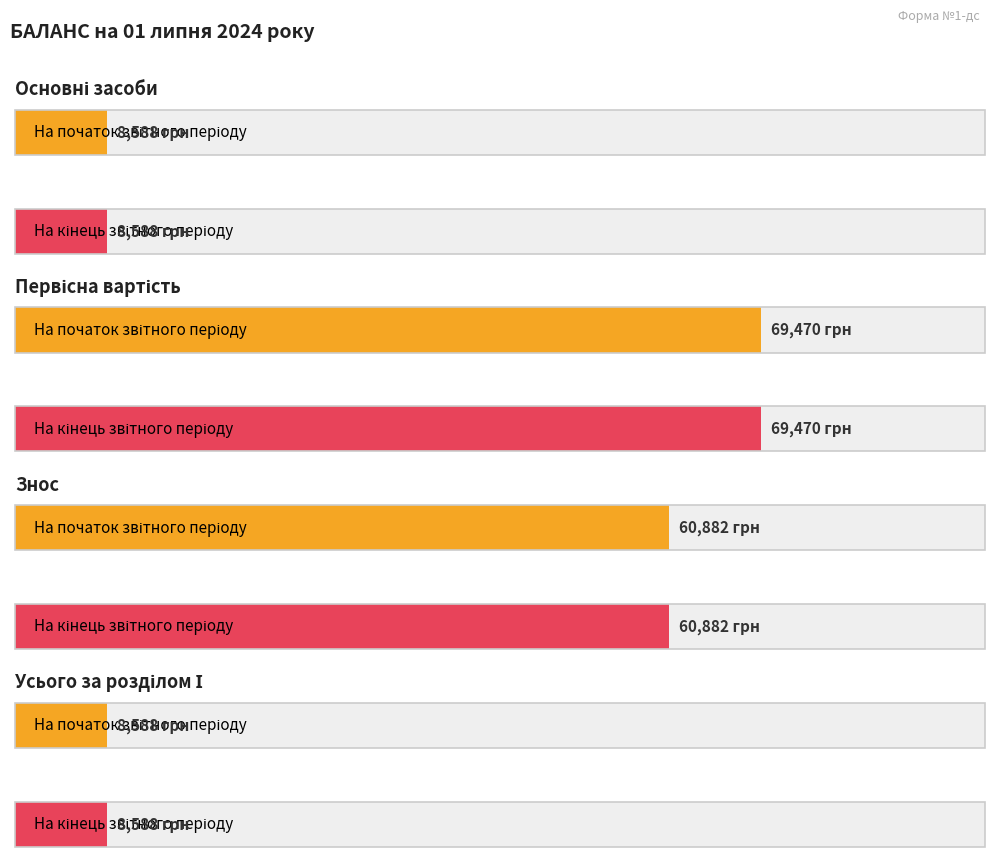

What is the label of the 1st bar from the right?

Усього за розділом І